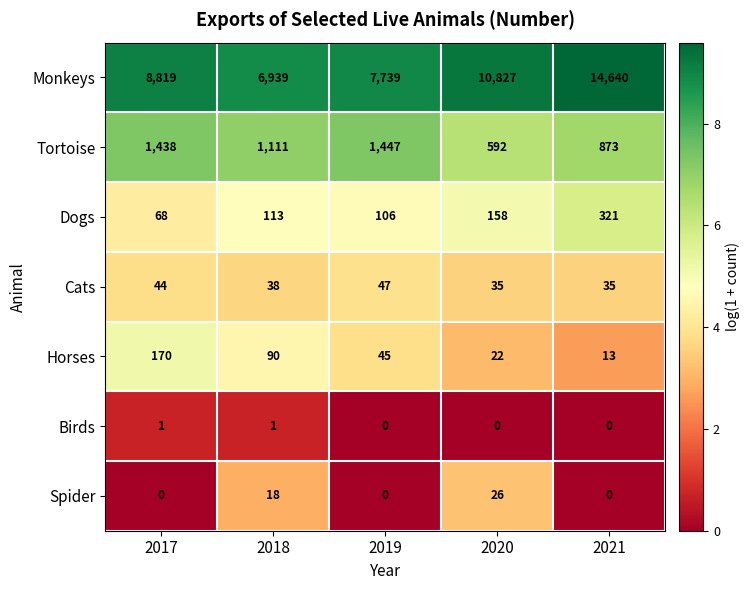

Which label corresponds to the largest value in the chart?

2021